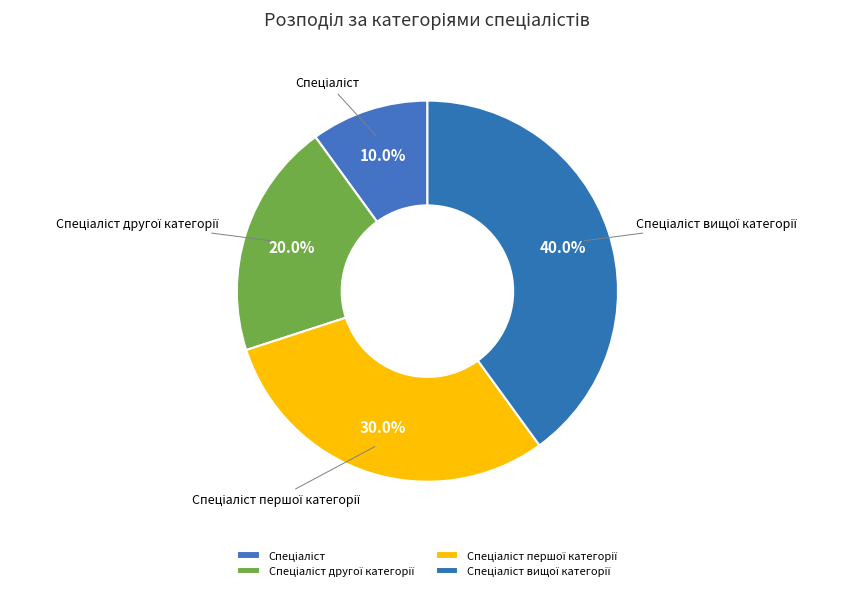

Does any single category account for the majority?

No